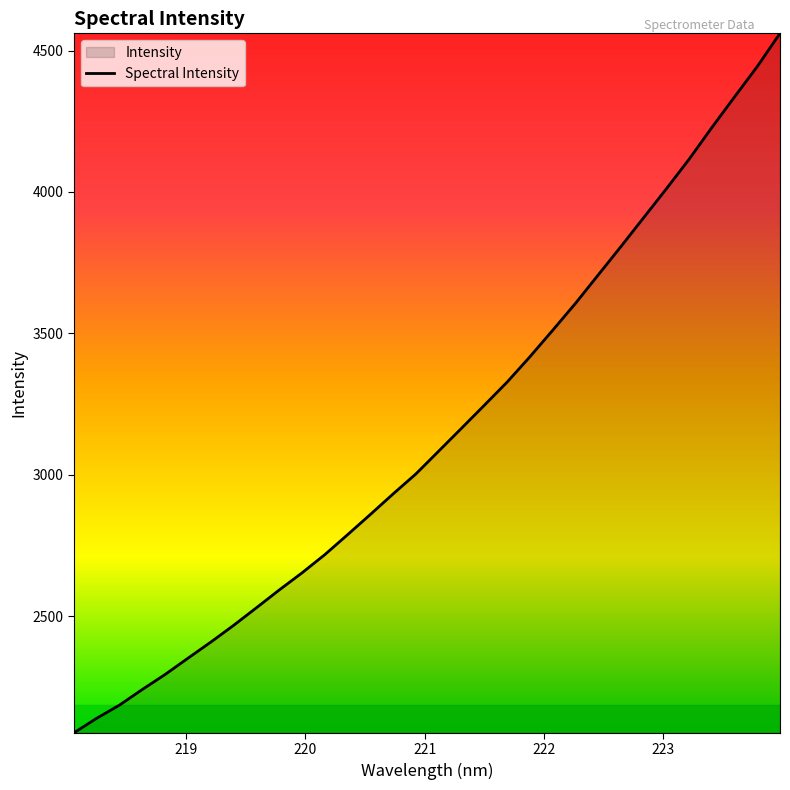

What is the greatest value displayed?

4560.7